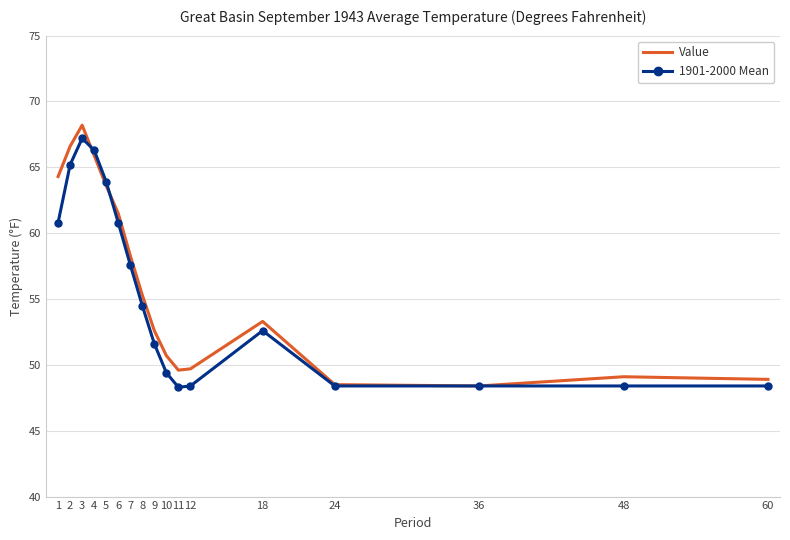

The value of 1901-2000 Mean at 10 is 49.4. True or false?

True